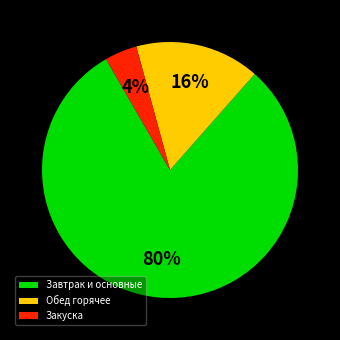

Rank the categories by value from lowest to highest.

Закуска, Обед горячее, Завтрак и основные